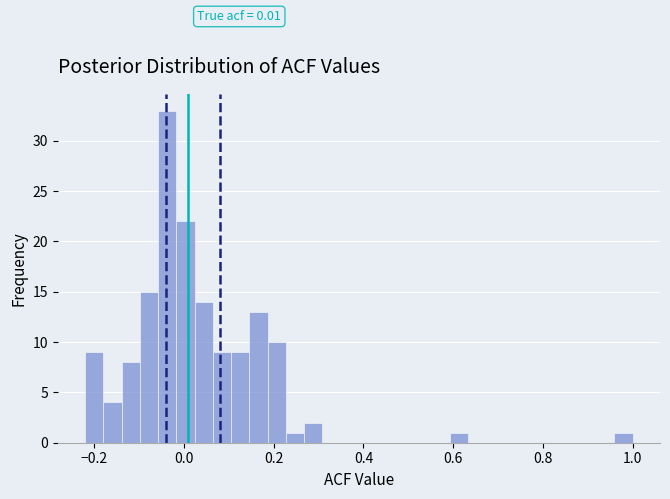

Around what value on the x-axis is the tallest bar? Give the approximate position of its centre, as read against the axis.

-0.04